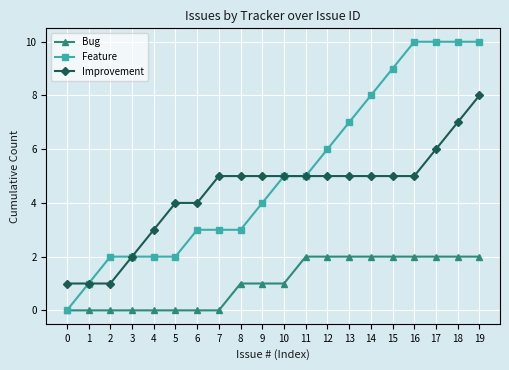

True or false: Bug and Improvement intersect in this chart.

False